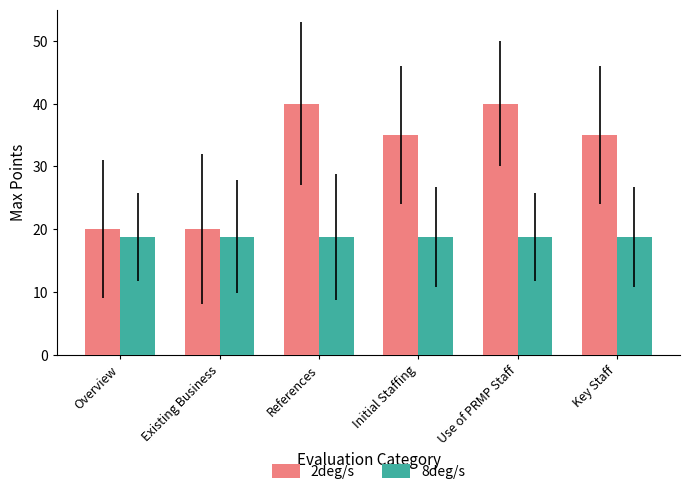

Reading right to left, what are all the values shown in this chart?

2deg/s: Key Staff=35.0	Use of PRMP Staff=40.0	Initial Staffing=35.0	References=40.0	Existing Business=20.0	Overview=20.0
8deg/s: Key Staff=18.8	Use of PRMP Staff=18.8	Initial Staffing=18.8	References=18.8	Existing Business=18.8	Overview=18.8